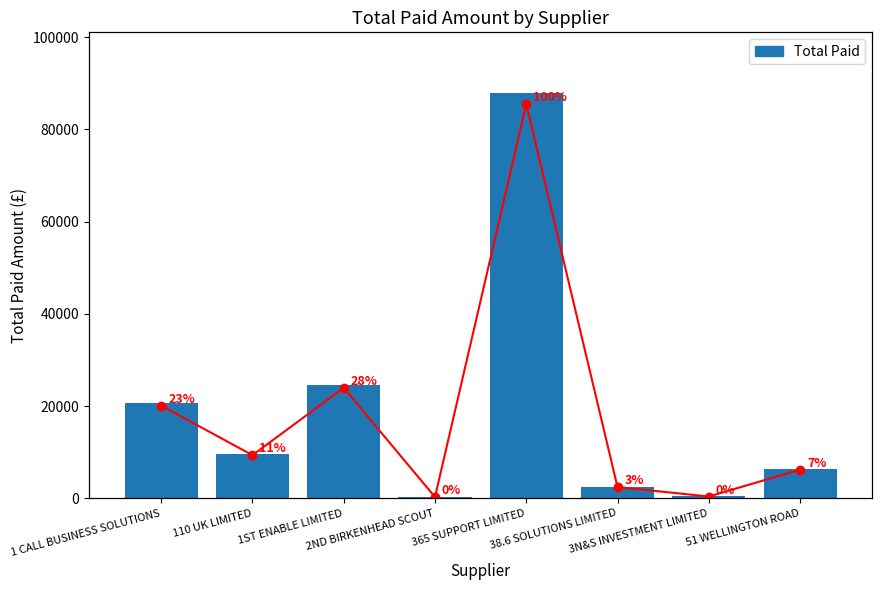

Is it true that the value at 1 CALL BUSINESS SOLUTIONS is 20631.5?

True